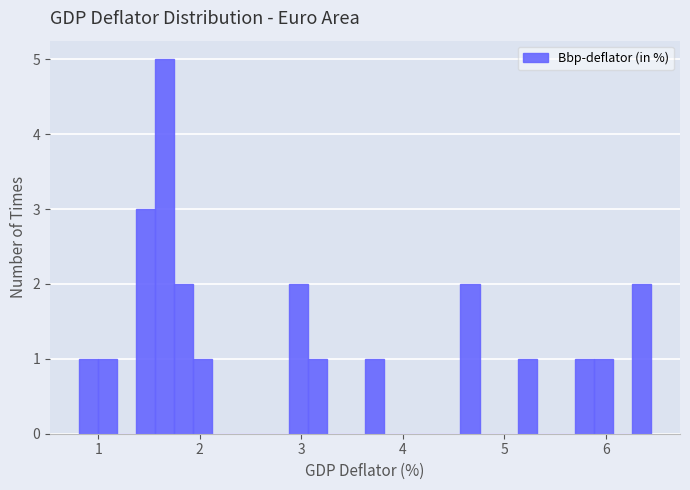

Around what value on the x-axis is the tallest bar? Give the approximate position of its centre, as read against the axis.

1.7